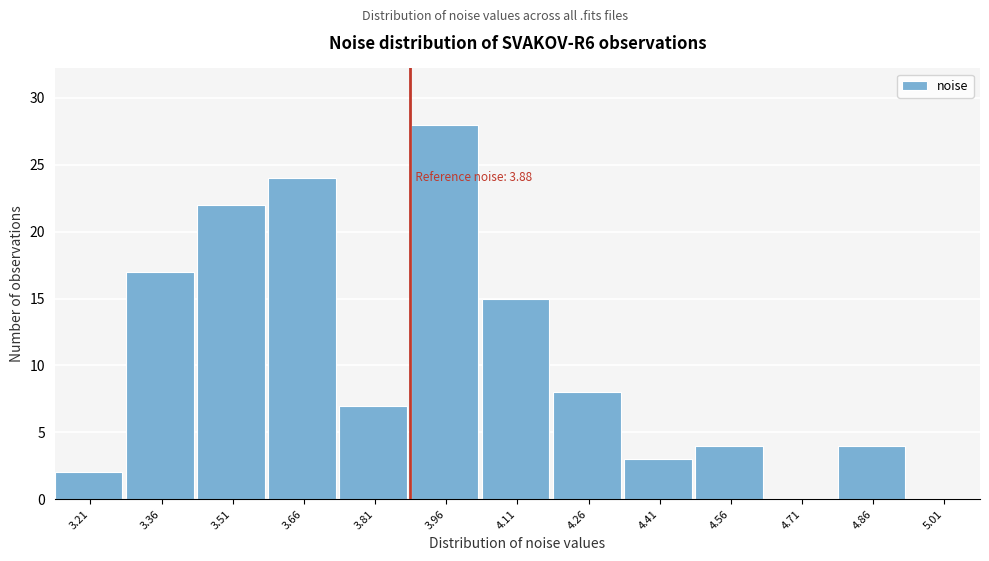

Which range on the x-axis has the tallest bar?

3.88 to 4.04